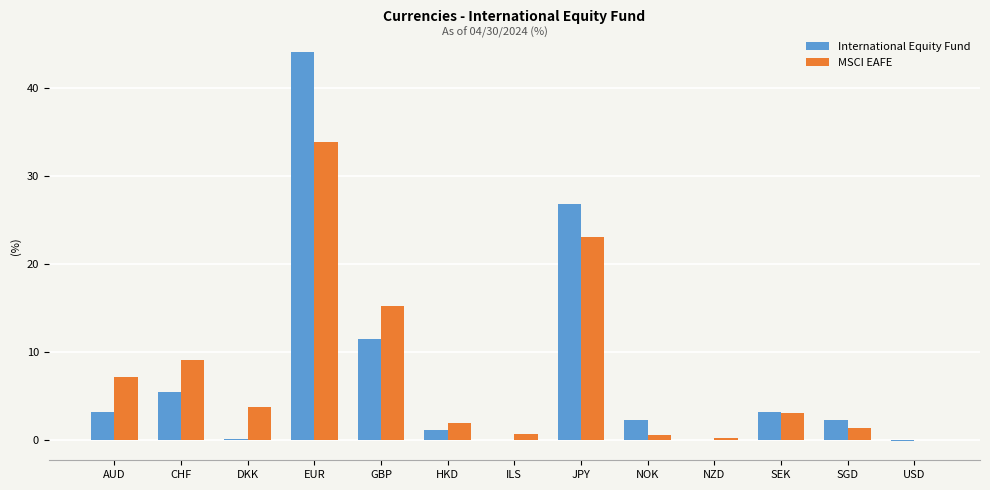

The MSCI EAFE series shows -16.5 at USD. True or false?

False